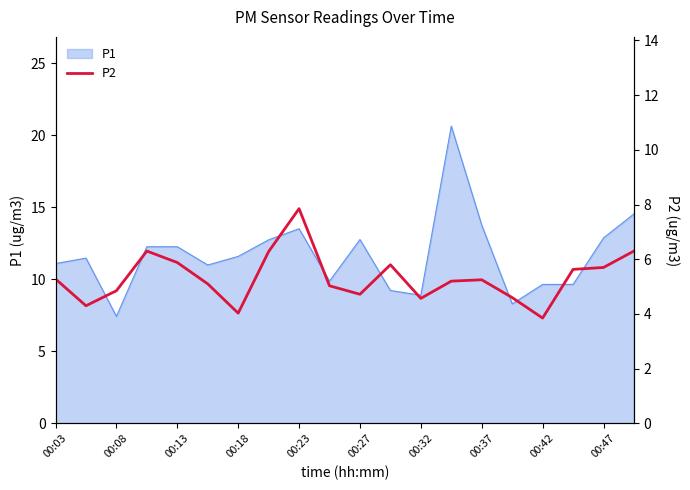

What is the minimum value for P1?

7.4